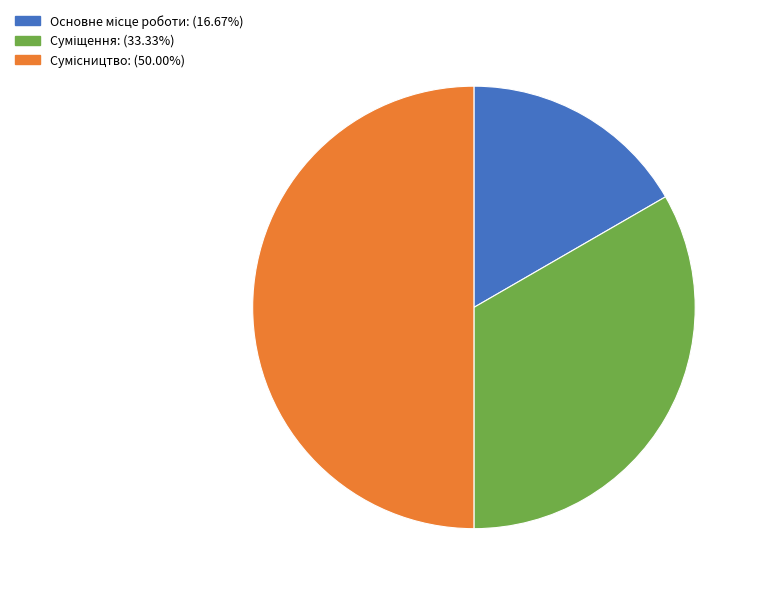

Count the number of slices in the pie.

3